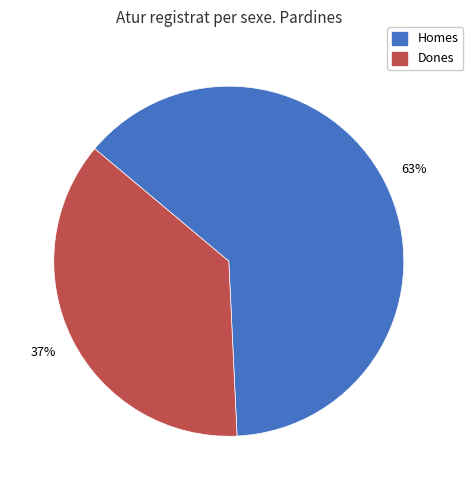

To the nearest percent, what is the difference between the largest and smallest slice percentages?

26%